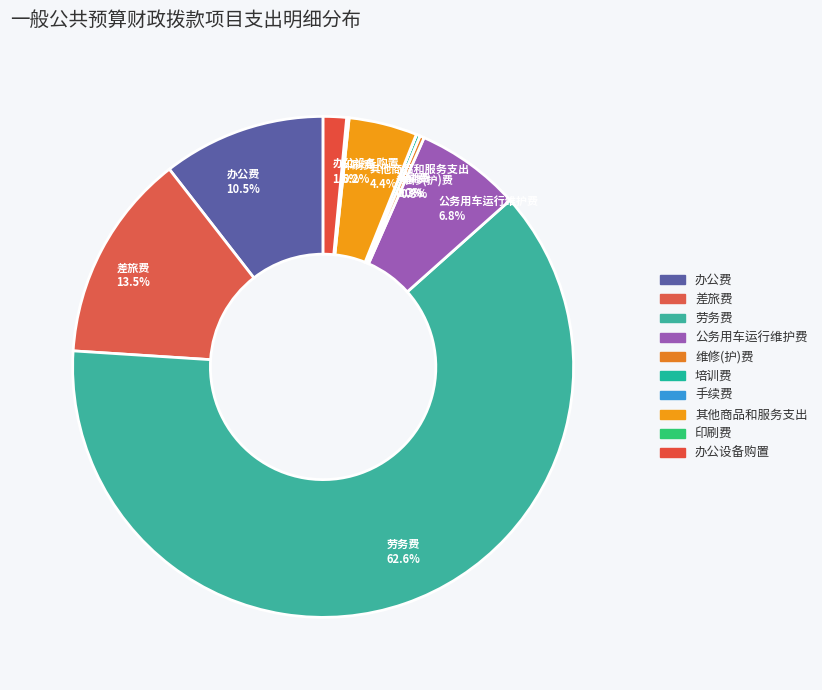

What portion of the pie excludes 办公设备购置?

98.5%